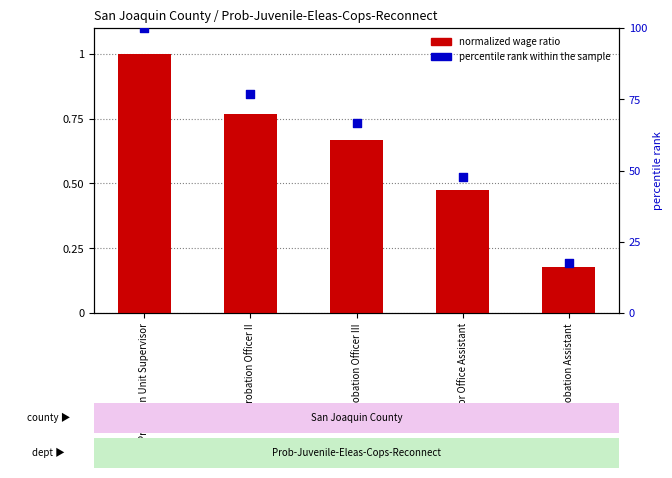

What are all the series names shown in the legend?

normalized wage ratio, percentile rank within the sample